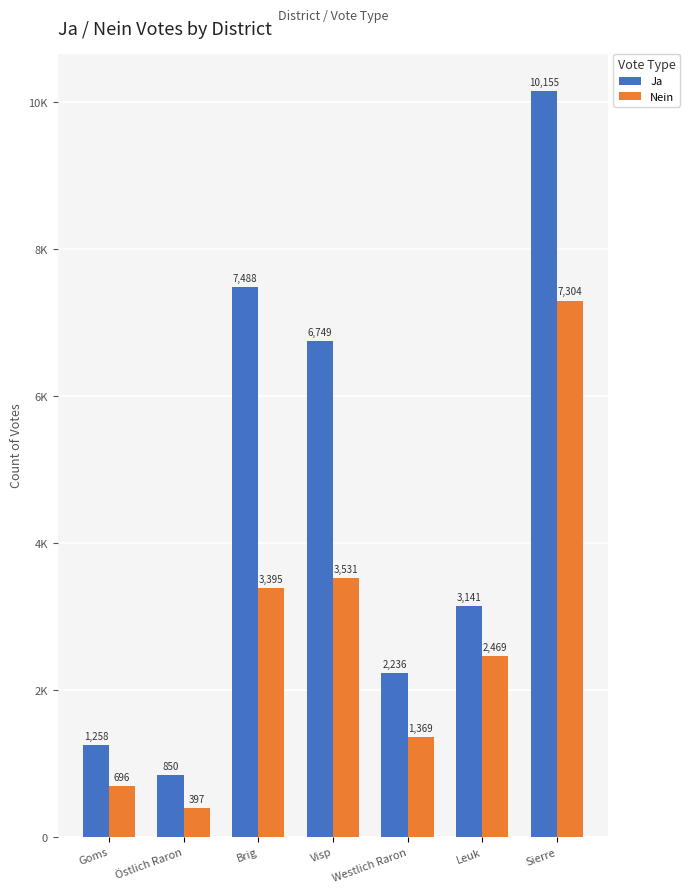

What are all the series names shown in the legend?

Ja, Nein